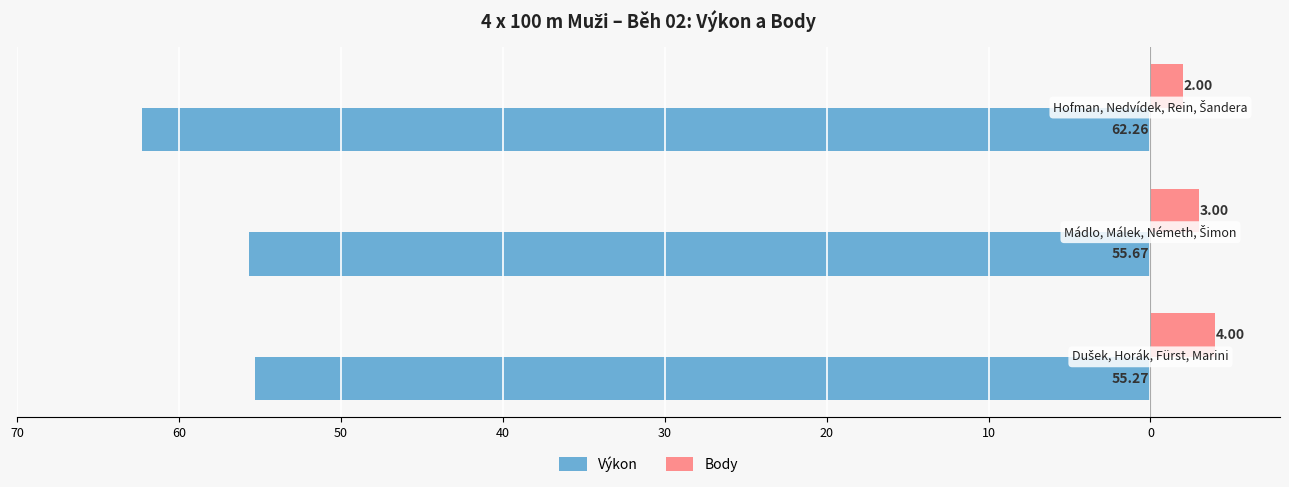

What are all the series names shown in the legend?

Výkon, Body